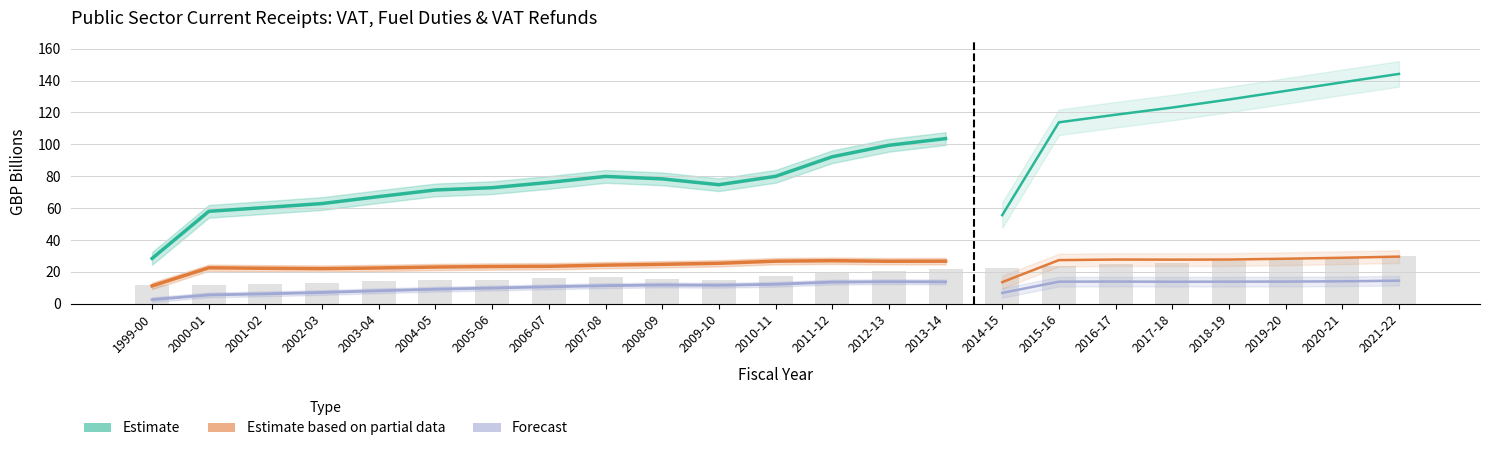

What is the sum of the Estimate based on partial data (Fuel duties) values at 2006-07 and 2002-03?

45.5